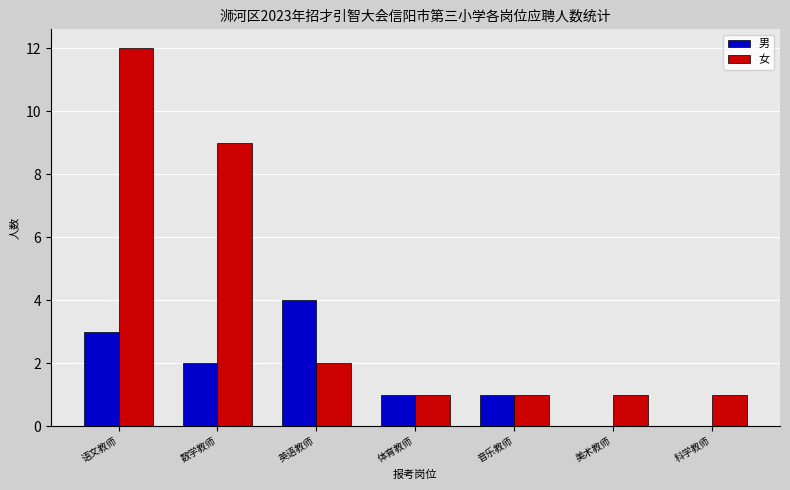

Is the value of 男 at 数学教师 greater than the value of 女 at 科学教师?

Yes